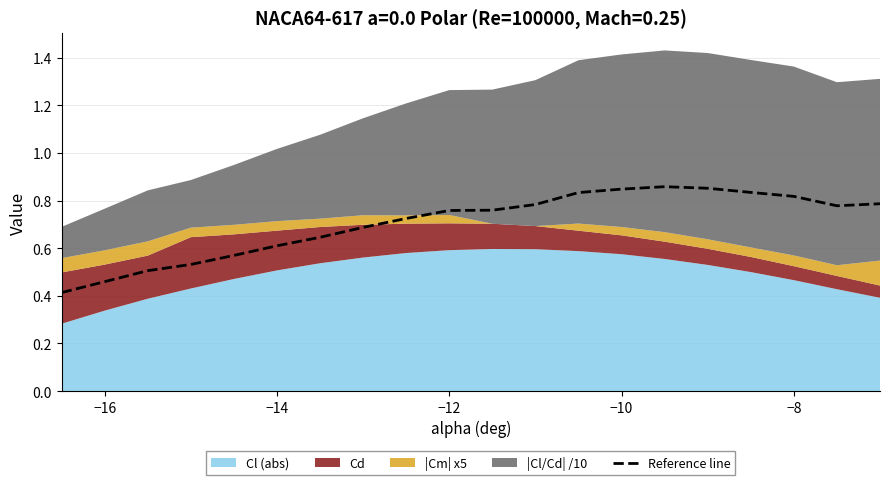

How many data points does each series have?

20